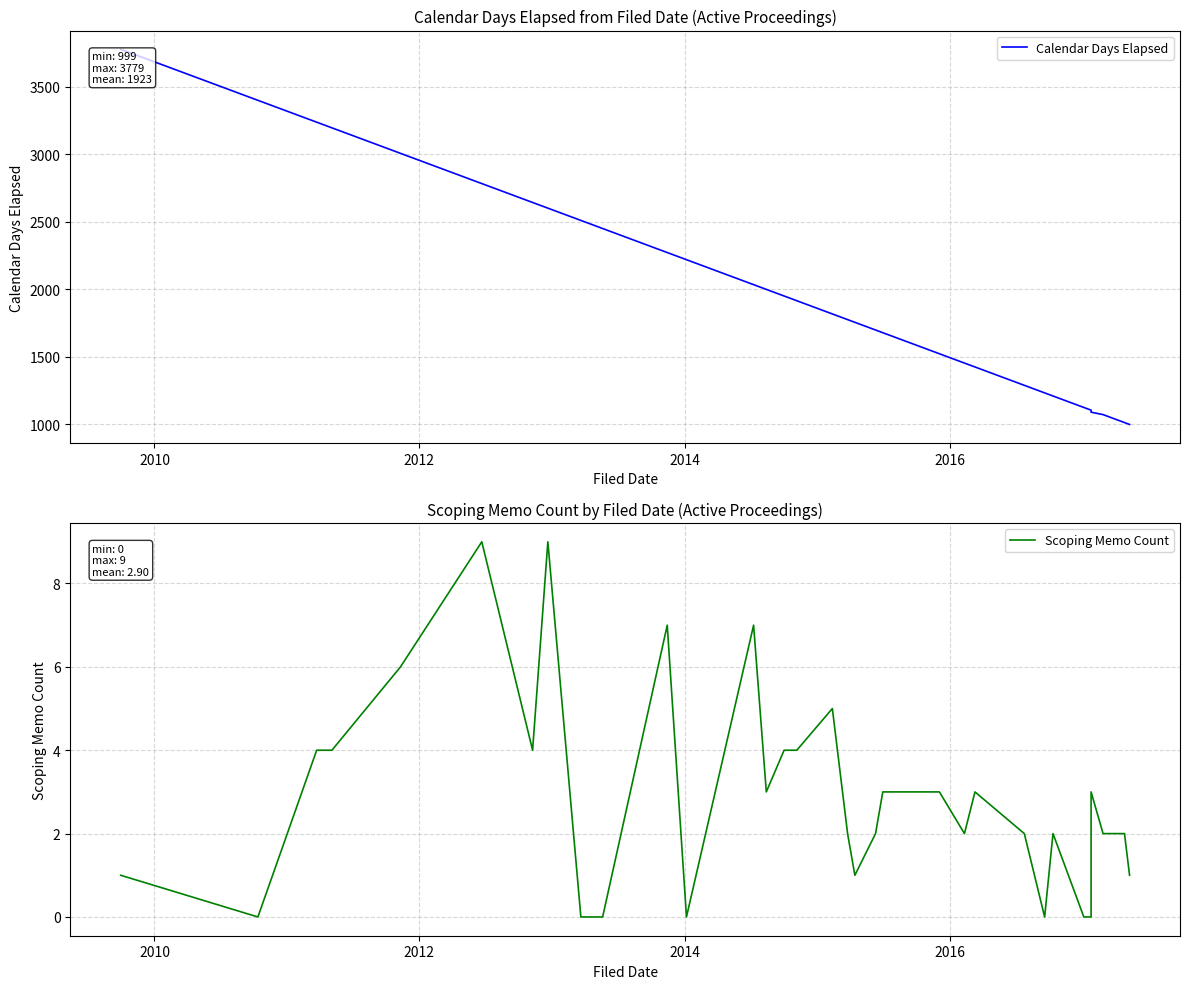

What is the maximum value shown in the chart?

3779